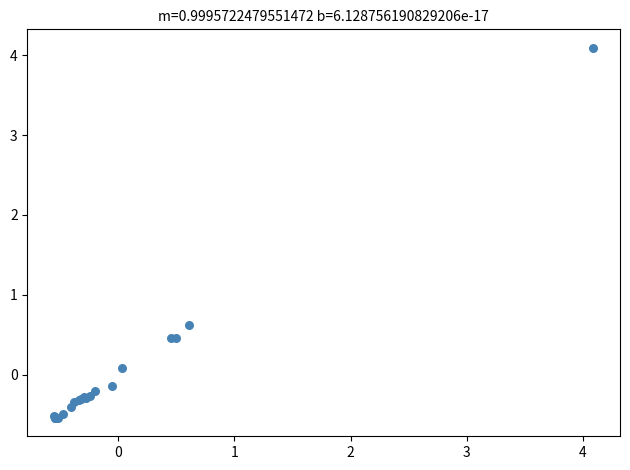

What Y value in the scatter plot is closest to 1?

0.6